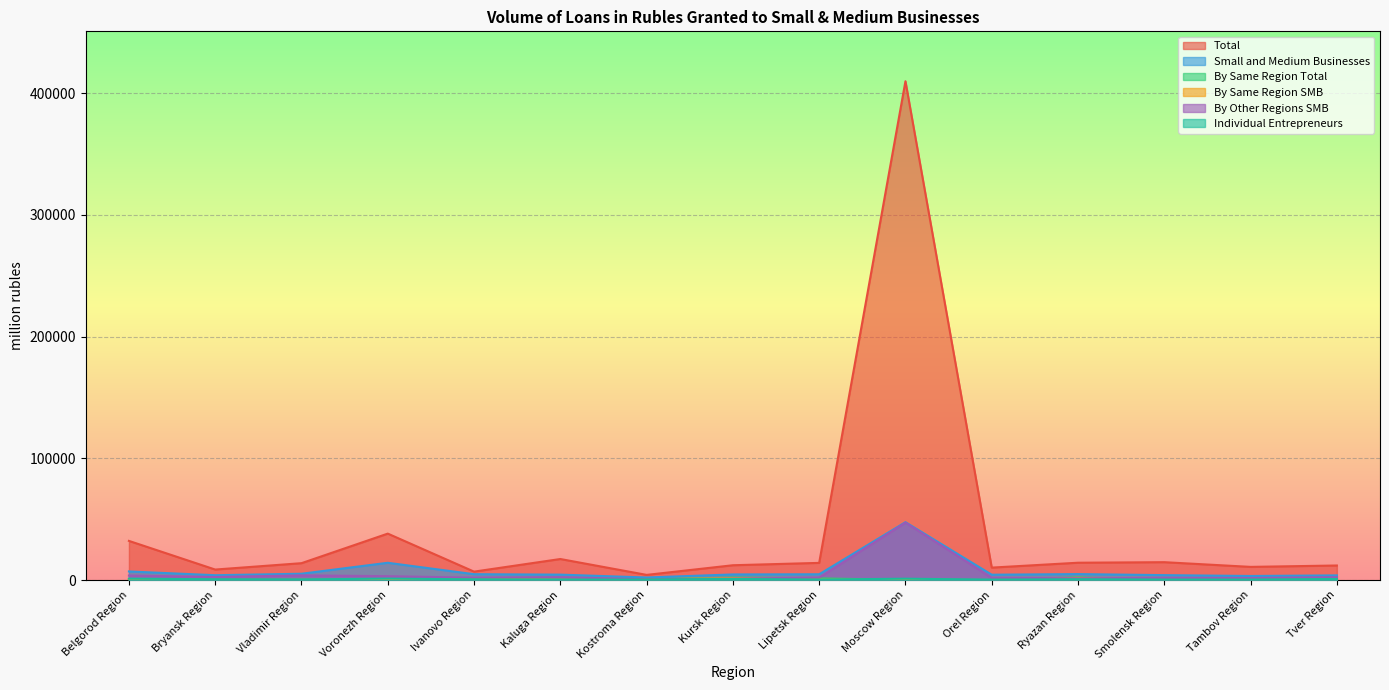

True or false: By Same Region SMB has a value of -658 at Smolensk Region.

False